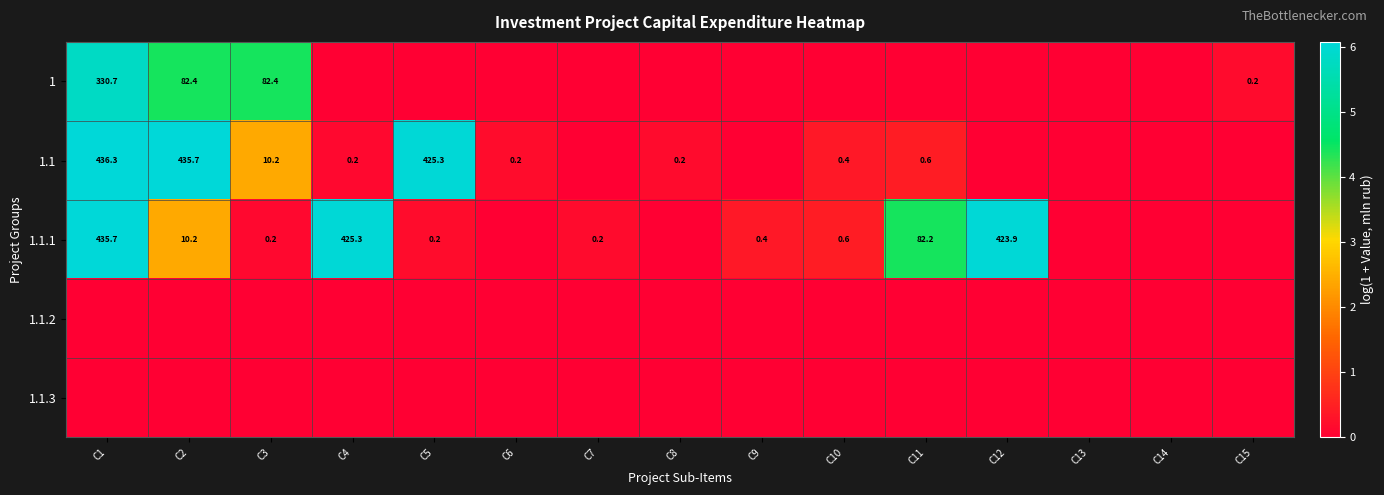

Is it true that 1.1 equals 0.4 at C10?

True